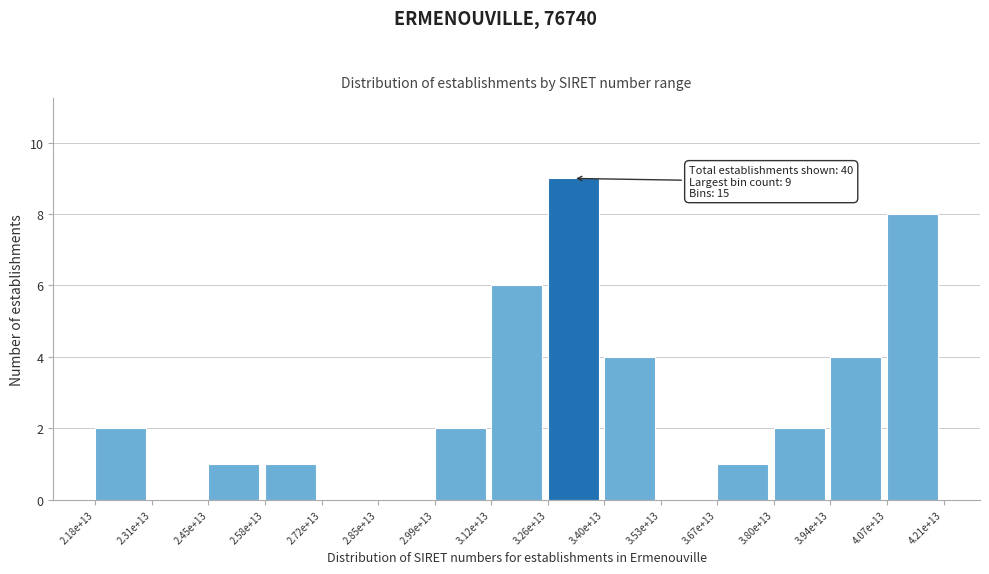

Reading left to right, transcribe all the data shown in this chart.

2.18e+13=2	2.31e+13=0	2.45e+13=1	2.58e+13=1	2.72e+13=0	2.85e+13=0	2.99e+13=2	3.12e+13=6	3.26e+13=9	3.40e+13=4	3.53e+13=0	3.67e+13=1	3.80e+13=2	3.94e+13=4	4.07e+13=8